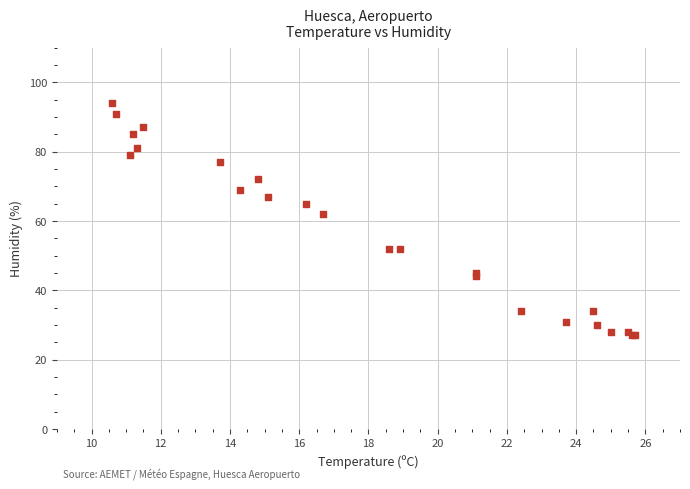

What Y value in the scatter plot is closest to 60?

62